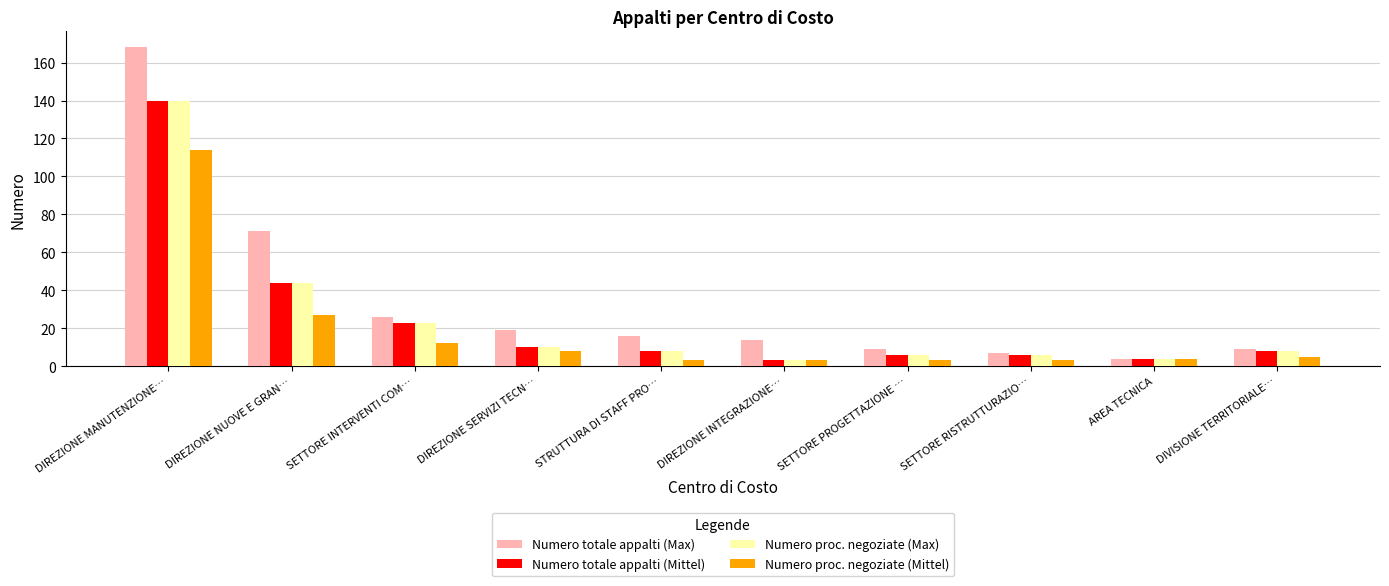

What is the difference between the maximum and second lowest values in the Numero proc. negoziate (Mittel) series?

111